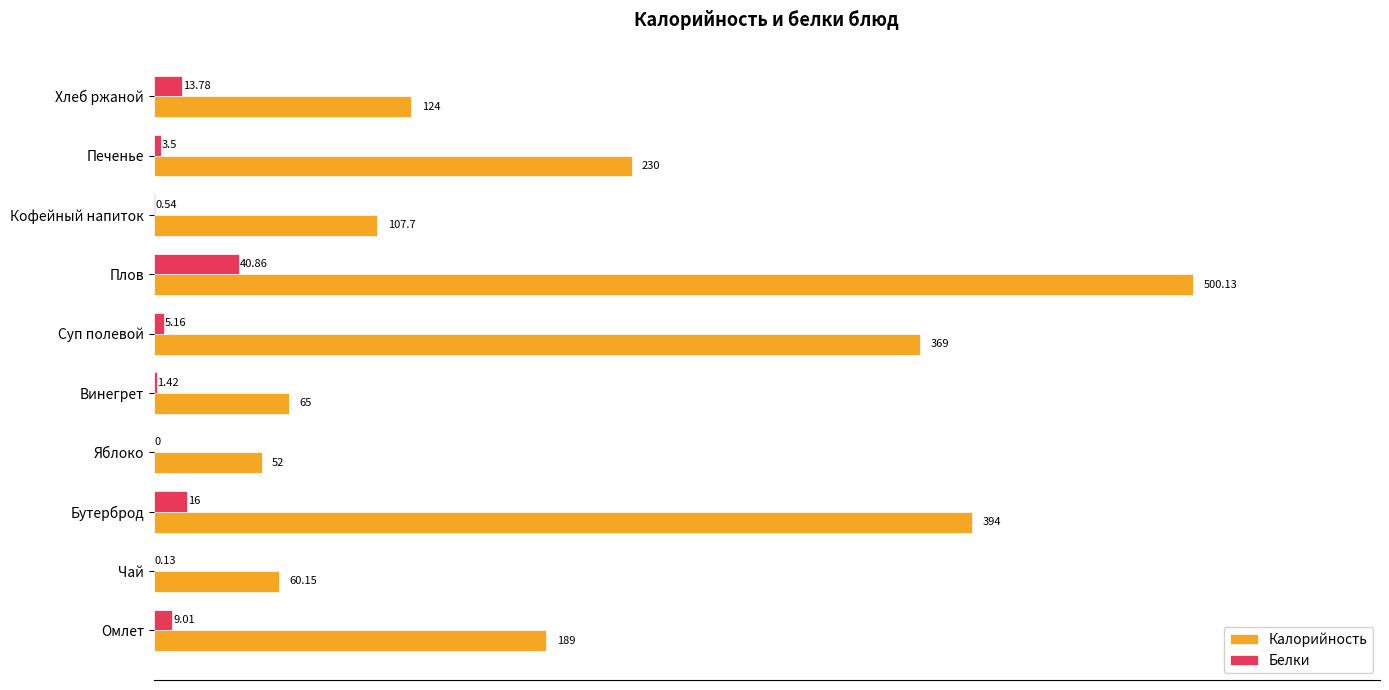

Which series changed the most between Винегрет and Суп полевой?

Калорийность